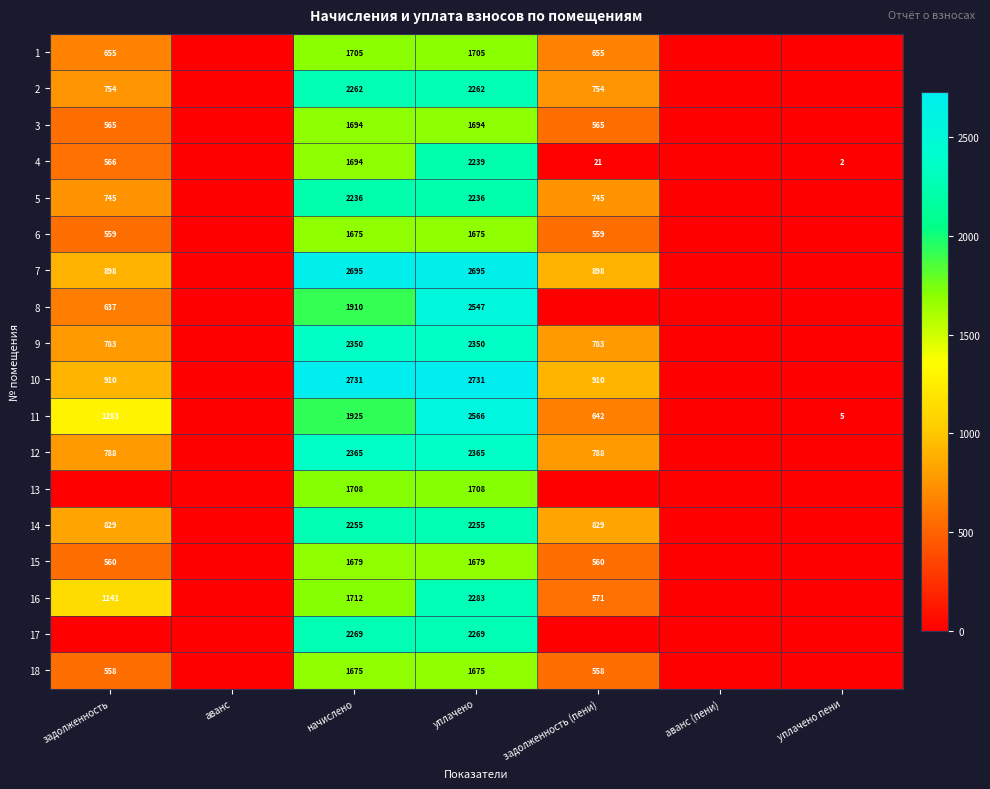

Count the number of categories in the chart.

7